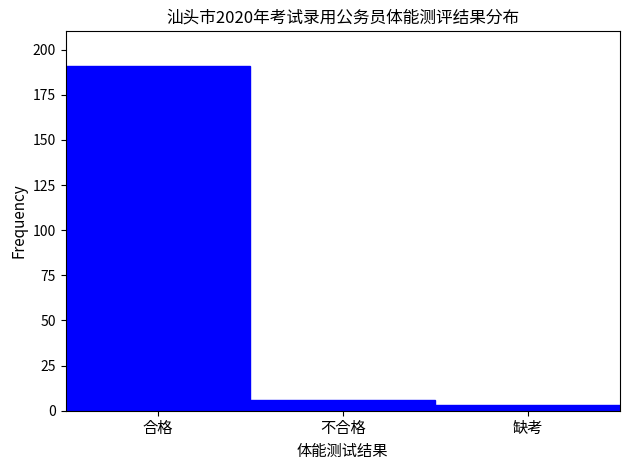

Reading right to left, list all the values displayed in this chart.

缺考=3	不合格=6	合格=191